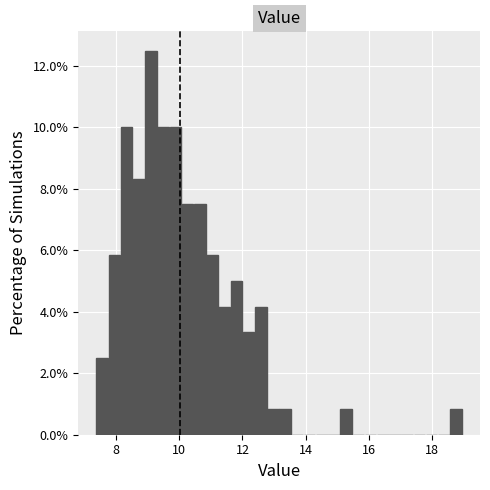

Read against the x-axis, roughly where is the centre of the tallest bar?

9.2